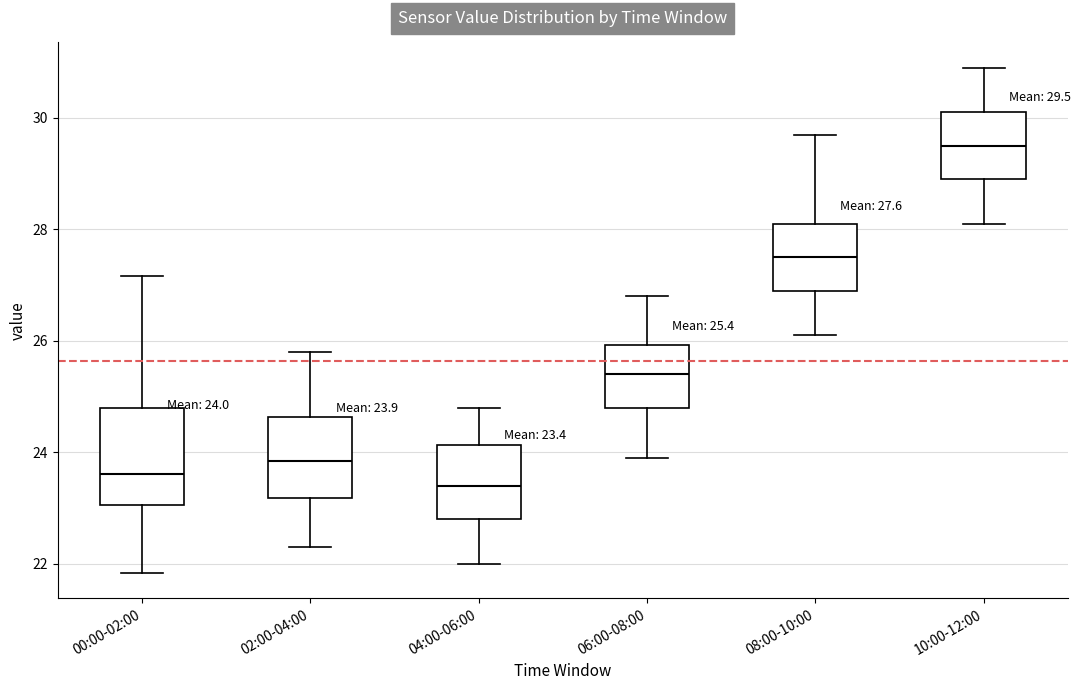

Which box has the highest median line?

10:00-12:00